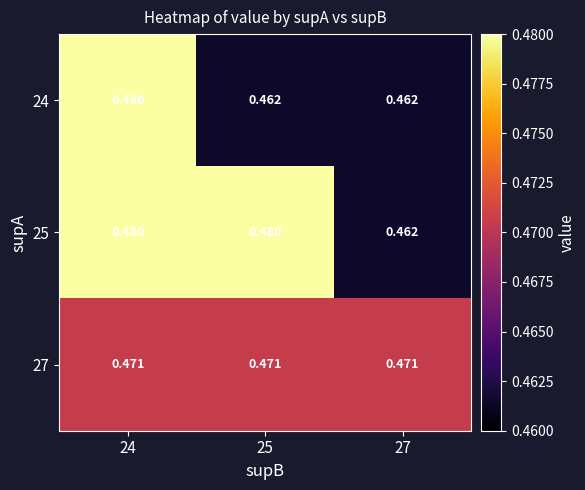

What is the total value across all series at 25?

1.4